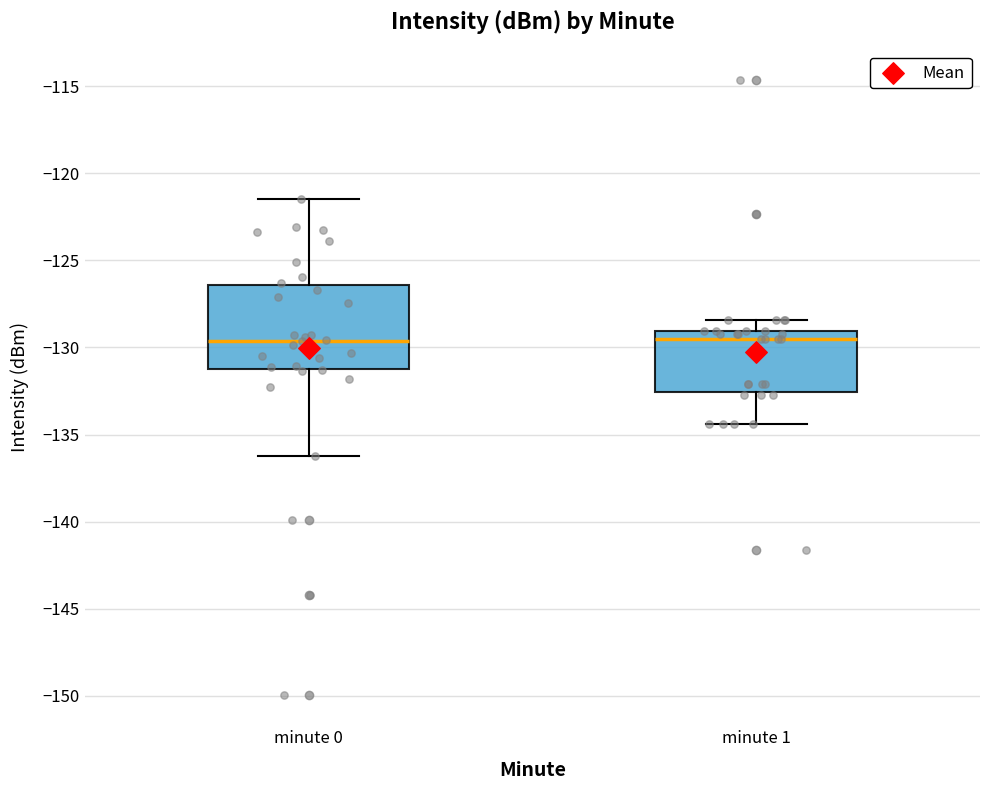

Comparing the boxes themselves (not the whiskers), which one is the tallest?

minute 0